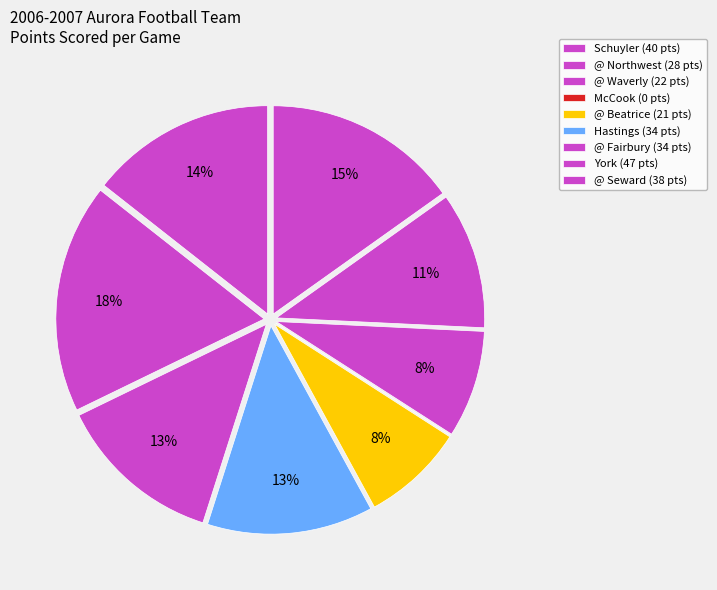

Combined, what portion of the pie is Hastings and @ Seward?

27.3%